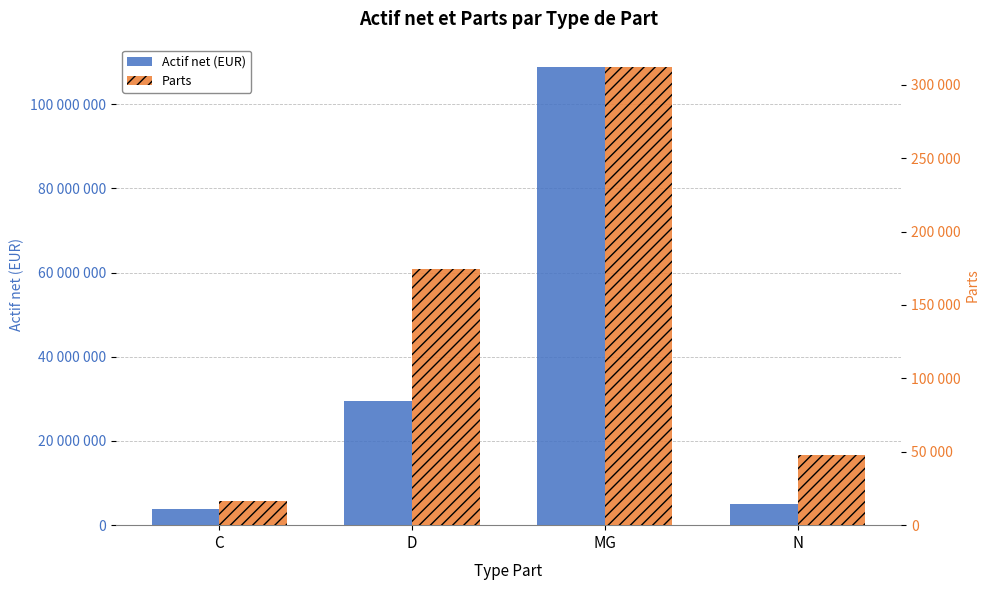

Which category has the lowest value in the Actif net (EUR) series?

C